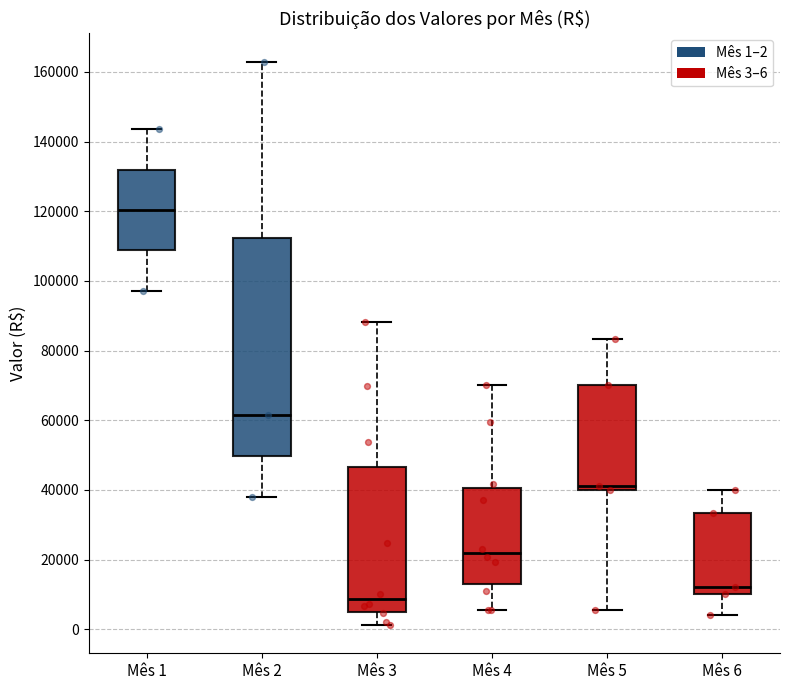

Reading left to right, read every box against the y-axis: the position of its median line, the range the box covers, and the ends of its whiskers. The values are not printed on the chart, so give them approximately, as read against the axis.

Mês 1: median 120000, box 108000 to 132000, whiskers 98000 to 144000
Mês 2: median 62000, box 50000 to 112000, whiskers 38000 to 162000
Mês 3: median 8000, box 6000 to 46000, whiskers 2000 to 88000
Mês 4: median 22000, box 14000 to 40000, whiskers 6000 to 70000
Mês 5: median 42000, box 40000 to 70000, whiskers 6000 to 84000
Mês 6: median 12000, box 10000 to 34000, whiskers 4000 to 40000